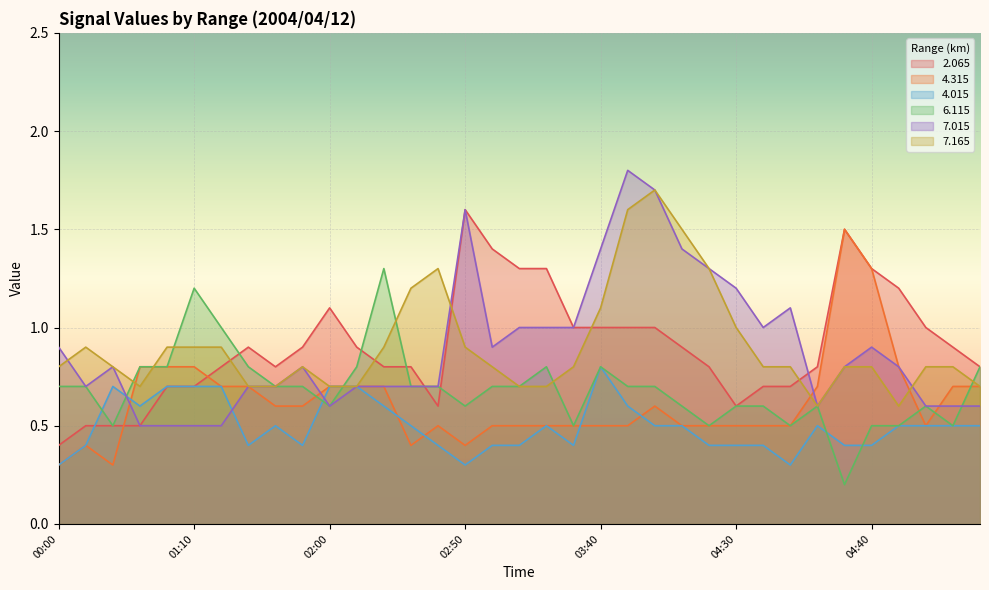

What is the greatest value displayed?

1.8